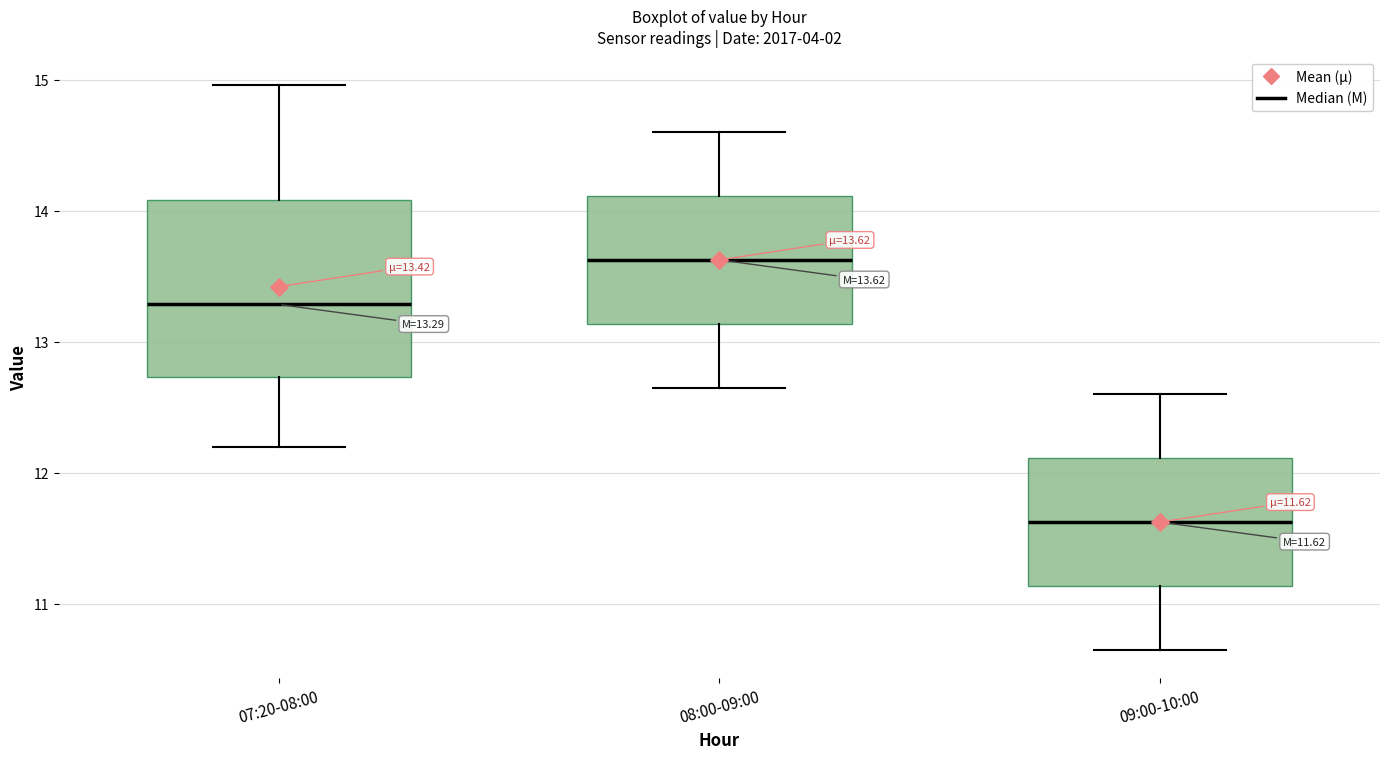

Which box has the highest median line?

08:00-09:00